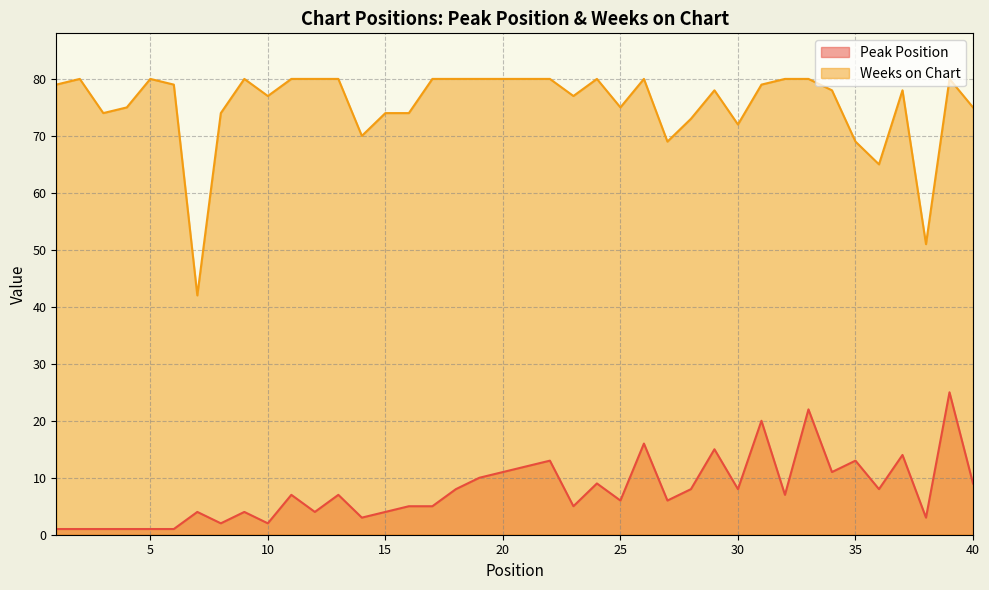

True or false: Peak Position and Weeks on Chart cross at least once.

False